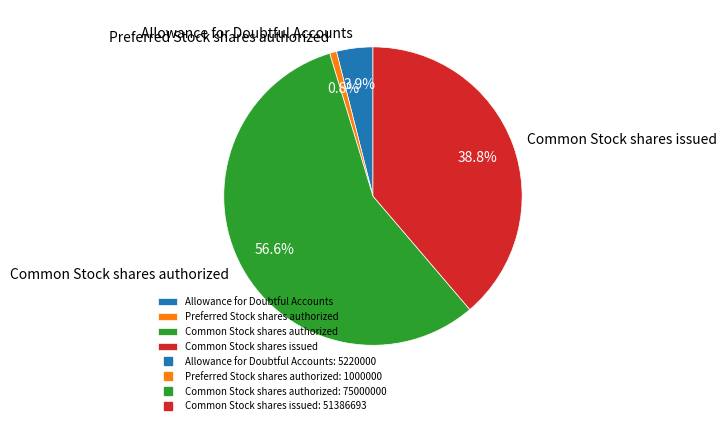

Rank the categories by value from lowest to highest.

Preferred Stock shares authorized, Allowance for Doubtful Accounts, Common Stock shares issued, Common Stock shares authorized